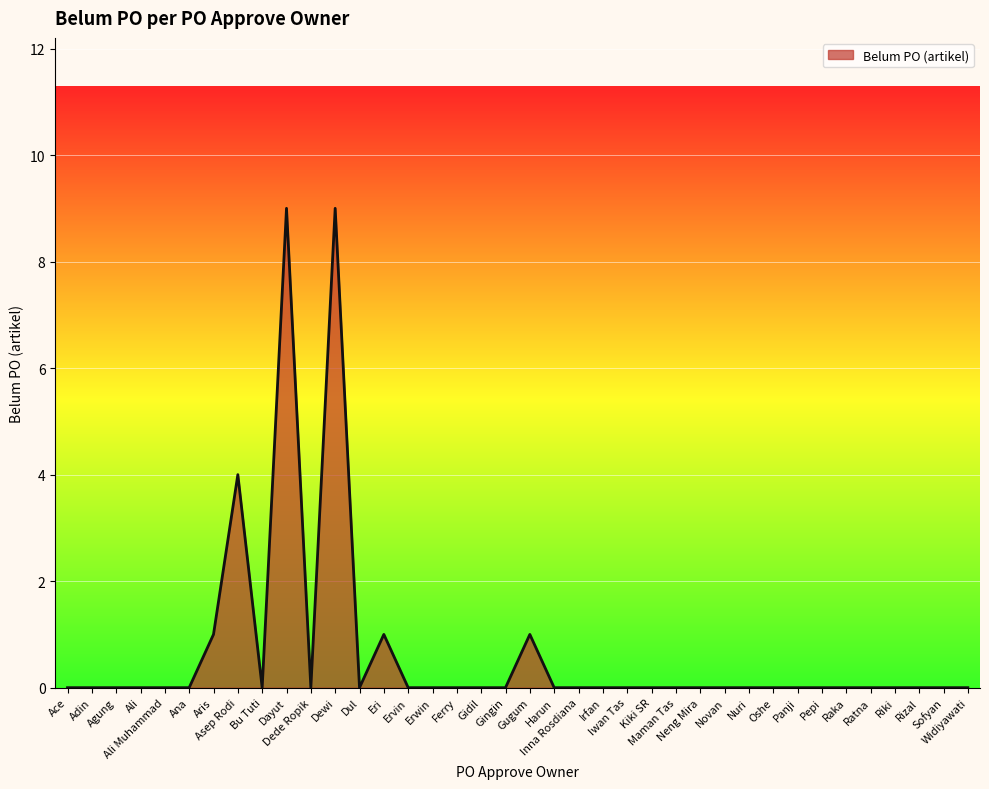

What is the difference between the maximum and minimum values?

9